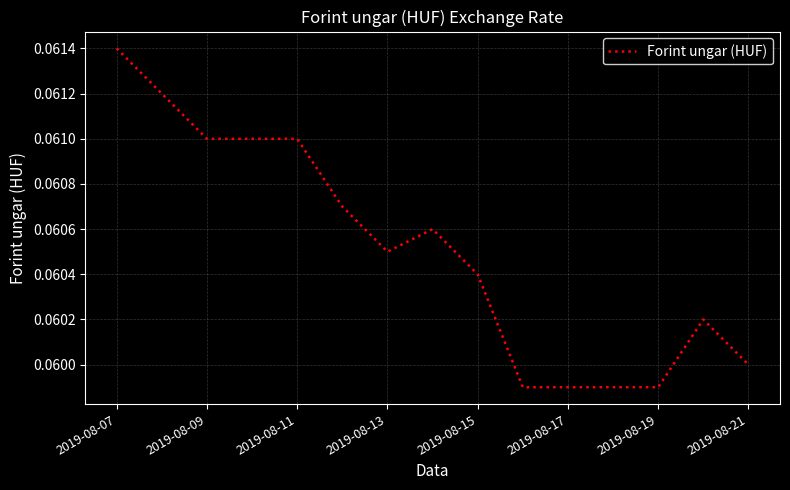

Does the chart have visible grid lines?

Yes